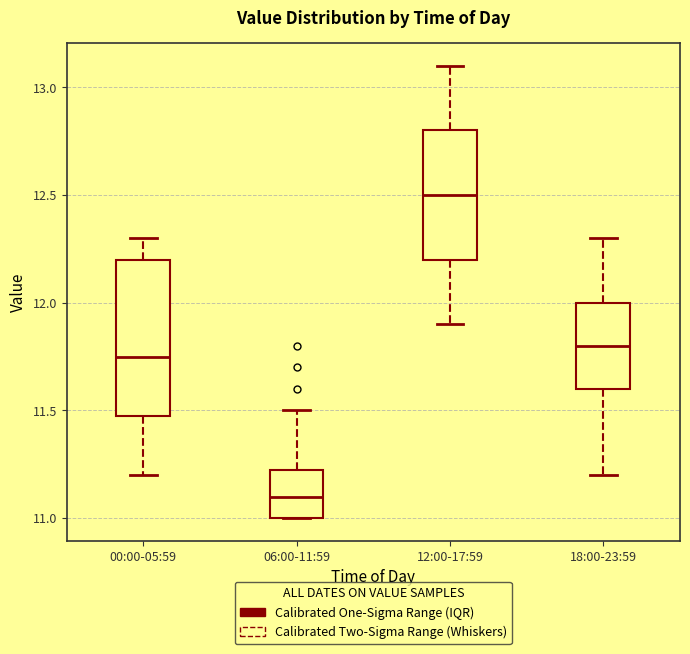

Where does the lower whisker of the box for 18:00-23:59 end on the y-axis? The values are not printed on the chart, so give them approximately, as read against the axis.

11.20